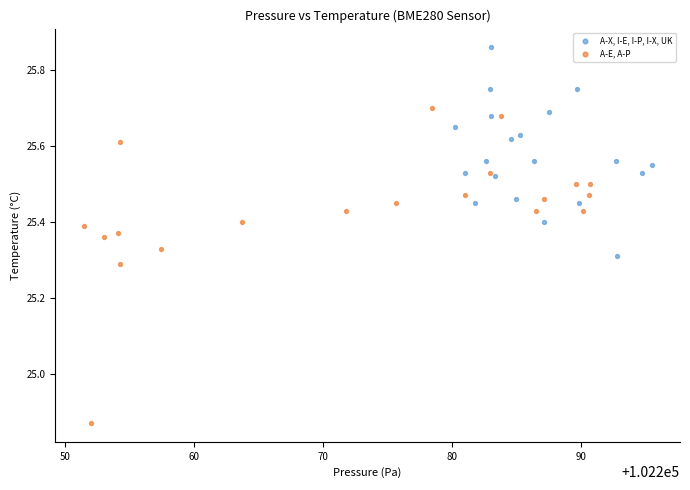

Which series has the largest Y range (max minus min)?

A-E, A-P